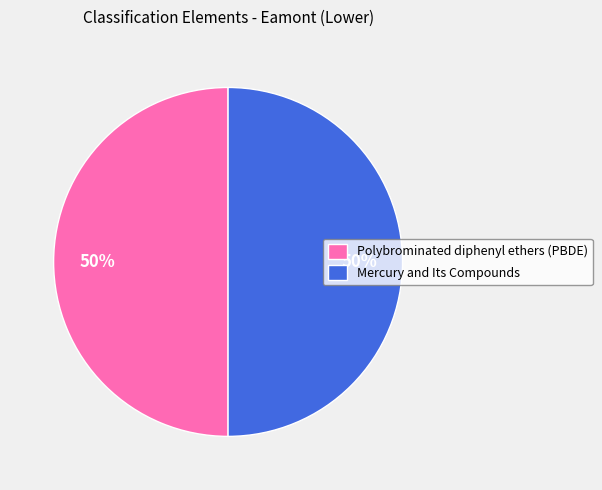

True or false: Polybrominated diphenyl ethers (PBDE) accounts for 61% of the total.

False